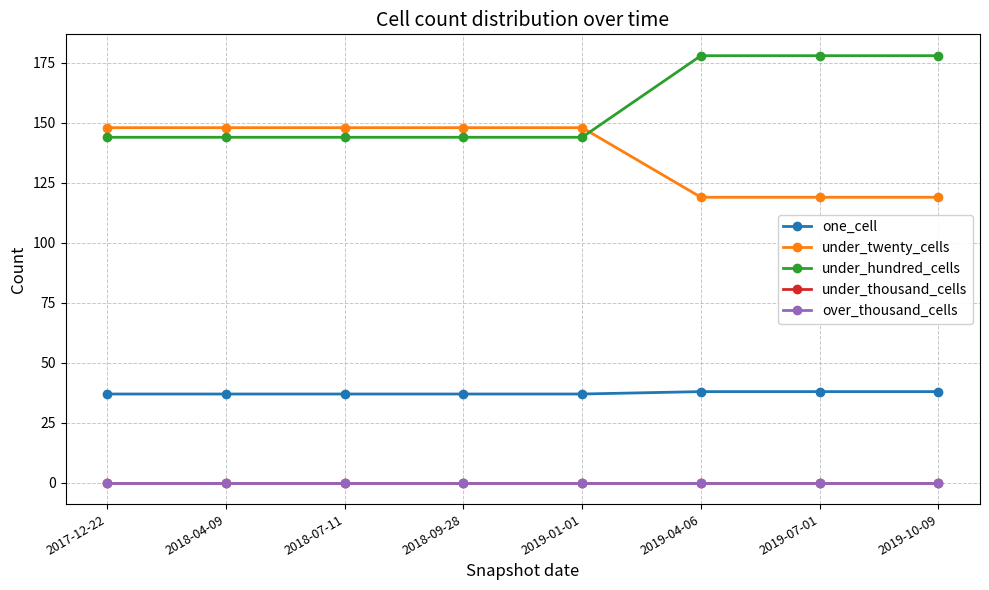

Reading right to left, what are all the values shown in this chart?

one_cell: 2019-10-09=38	2019-07-01=38	2019-04-06=38	2019-01-01=37	2018-09-28=37	2018-07-11=37	2018-04-09=37	2017-12-22=37
under_twenty_cells: 2019-10-09=119	2019-07-01=119	2019-04-06=119	2019-01-01=148	2018-09-28=148	2018-07-11=148	2018-04-09=148	2017-12-22=148
under_hundred_cells: 2019-10-09=178	2019-07-01=178	2019-04-06=178	2019-01-01=144	2018-09-28=144	2018-07-11=144	2018-04-09=144	2017-12-22=144
under_thousand_cells: 2019-10-09=0	2019-07-01=0	2019-04-06=0	2019-01-01=0	2018-09-28=0	2018-07-11=0	2018-04-09=0	2017-12-22=0
over_thousand_cells: 2019-10-09=0	2019-07-01=0	2019-04-06=0	2019-01-01=0	2018-09-28=0	2018-07-11=0	2018-04-09=0	2017-12-22=0